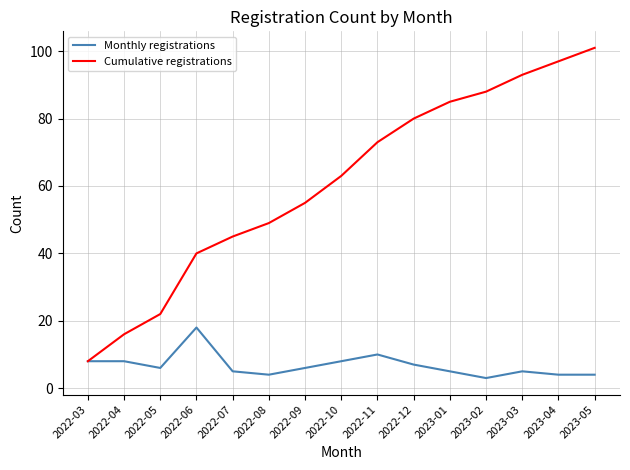

True or false: Cumulative registrations has more than 2 interior local peaks.

False